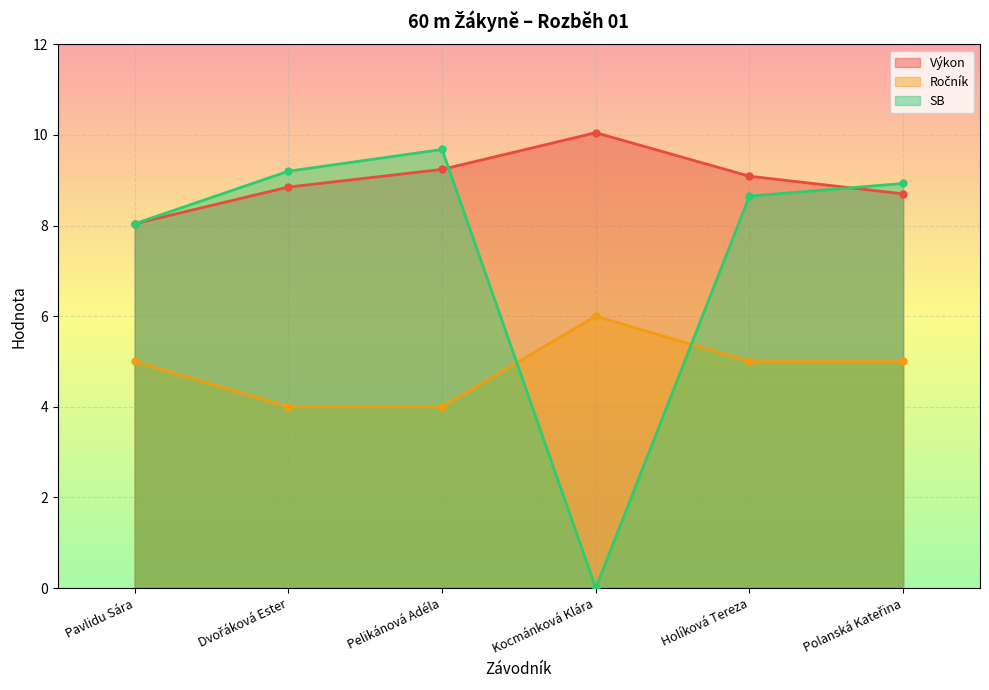

Where does the Výkon series first go above 9?

Pelikánová Adéla